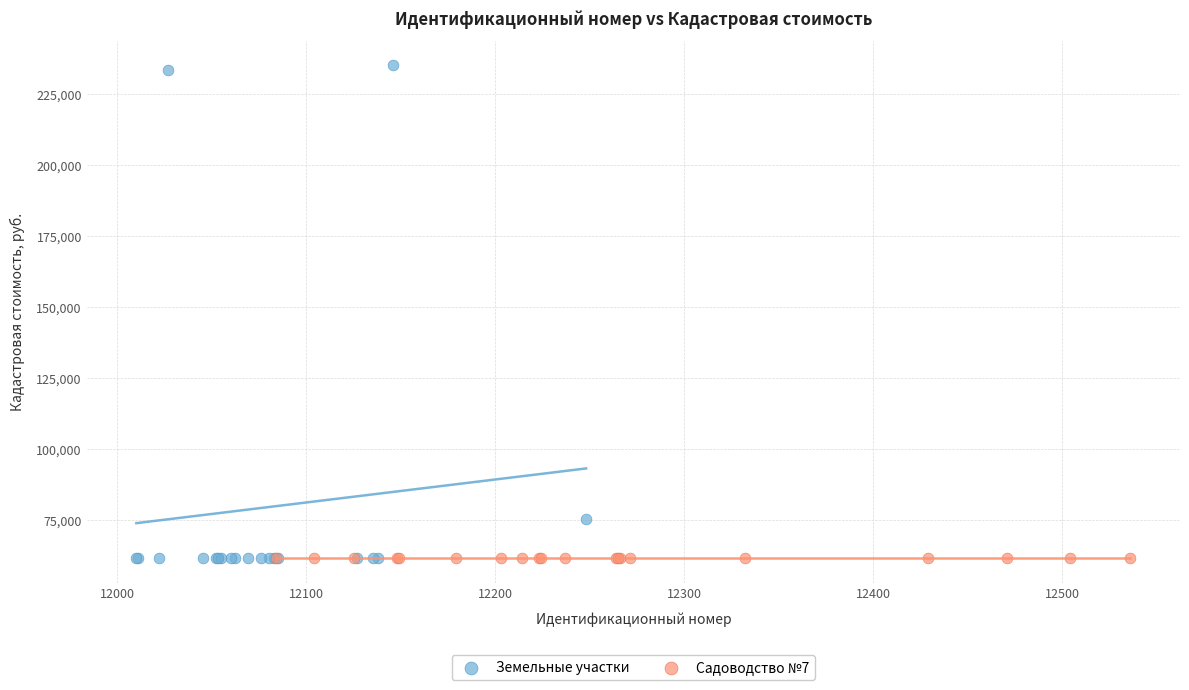

Which series reaches the maximum Y coordinate?

Земельные участки